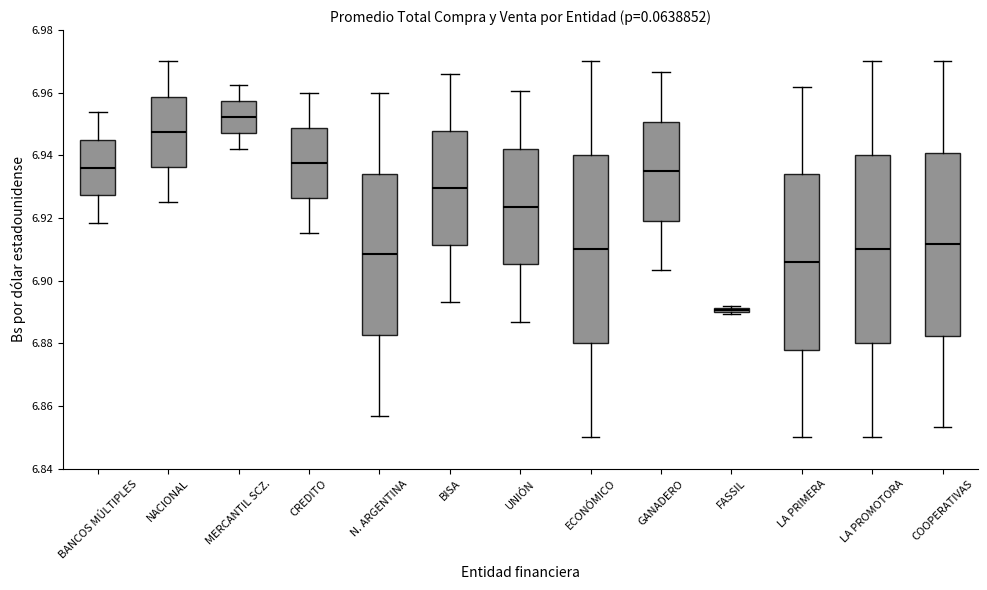

Where is the lower edge of the box for LA PROMOTORA on the y-axis? The values are not printed on the chart, so give them approximately, as read against the axis.

6.880